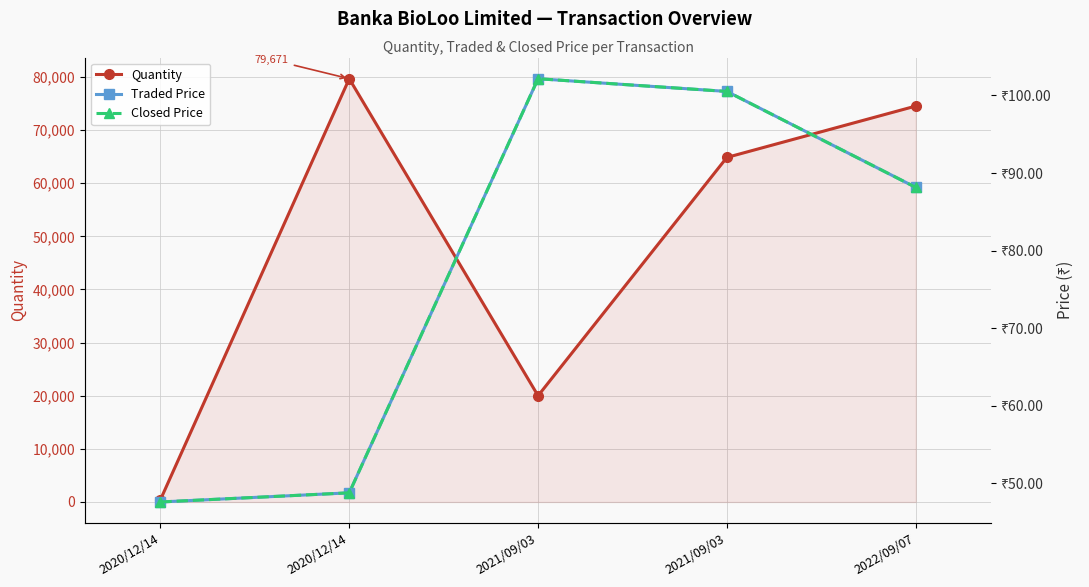

How many distinct data groups are displayed?

3